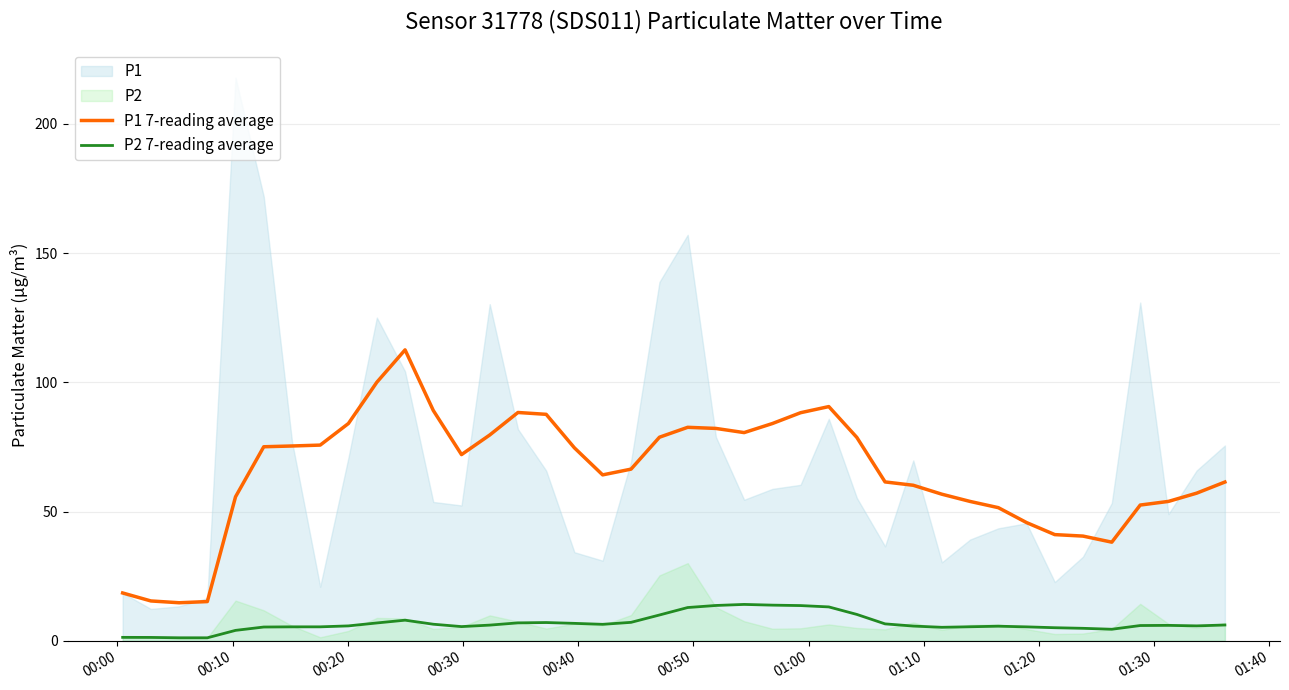

True or false: P1 7-reading average and P2 7-reading average intersect in this chart.

False